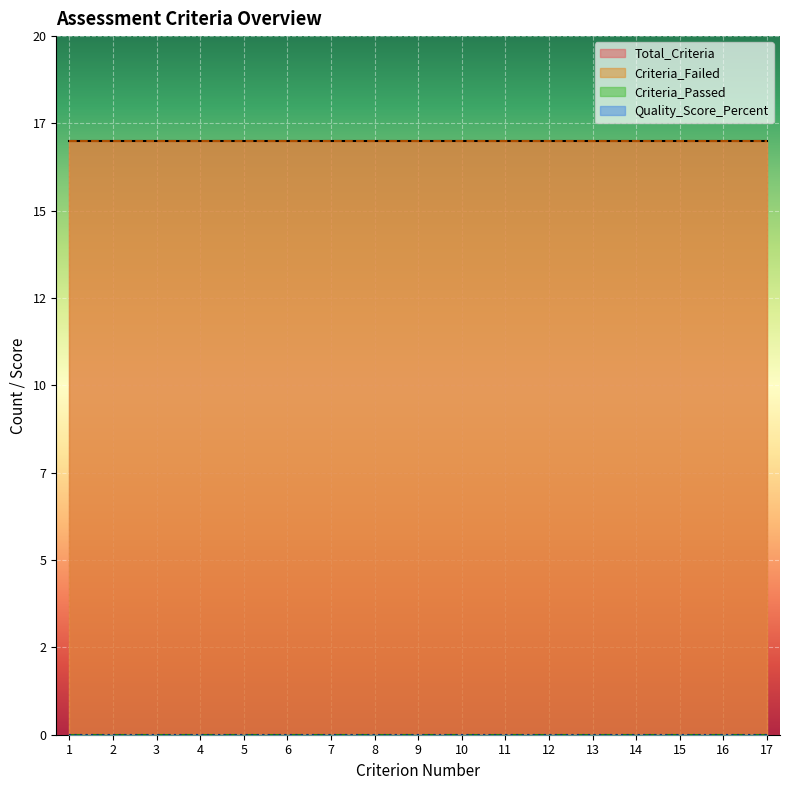

Is it true that Criteria_Failed equals 25 at 1?

False